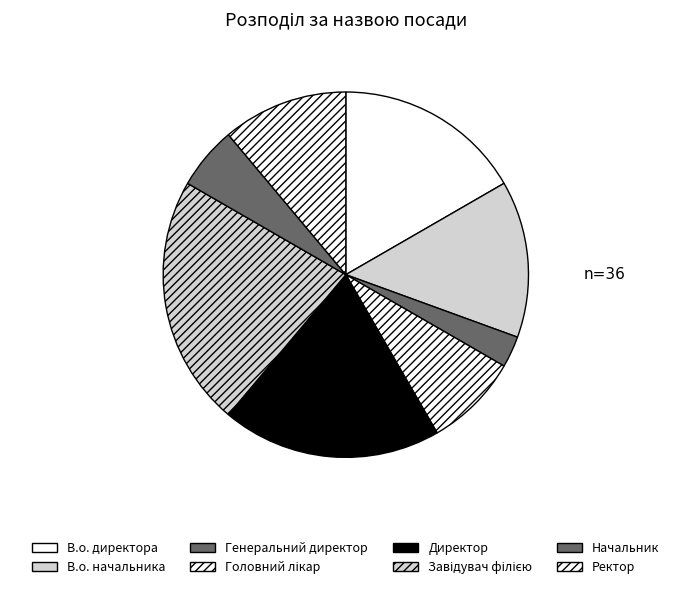

How many slices are in this pie chart?

8